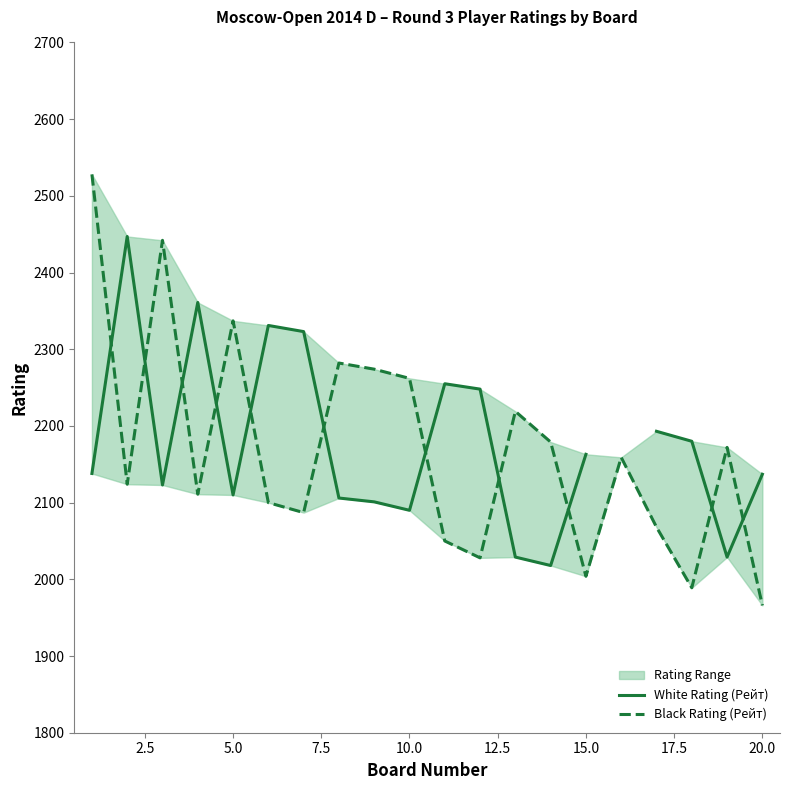

What is the lowest value of the White Rating (Рейт) series?

2018.0